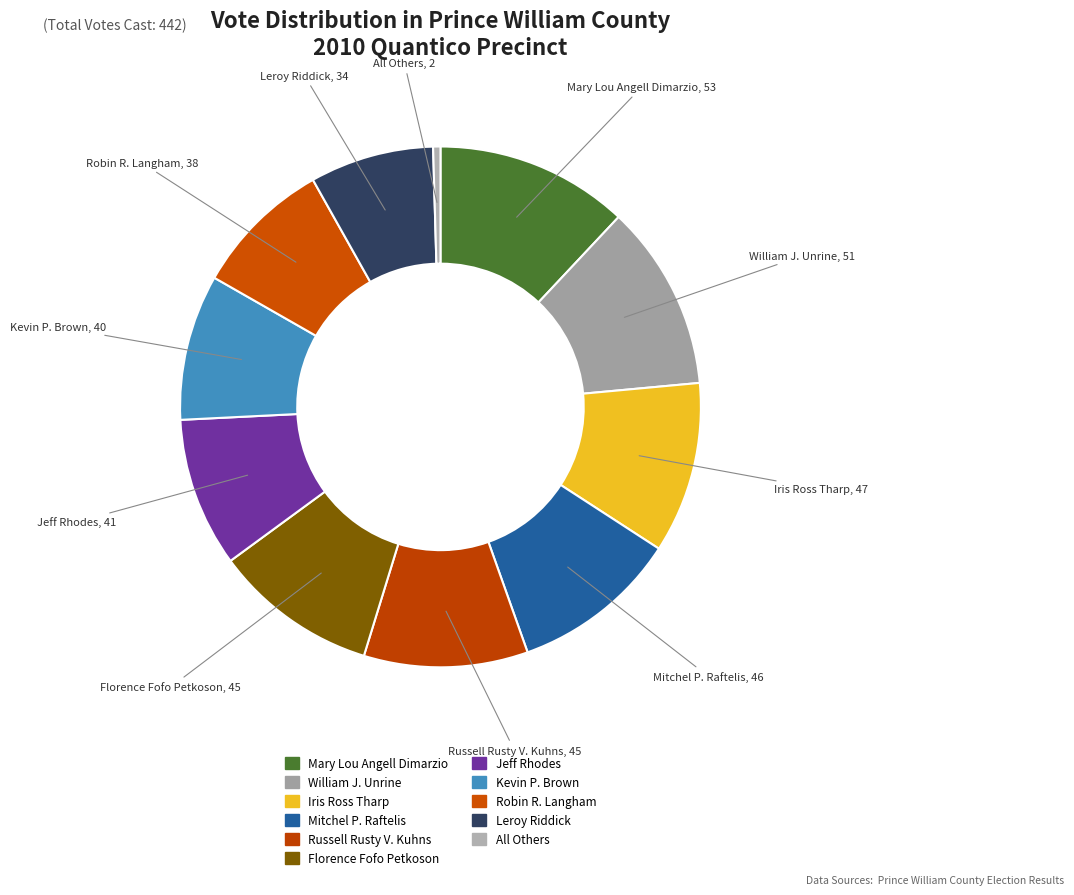

Does any single category account for the majority?

No